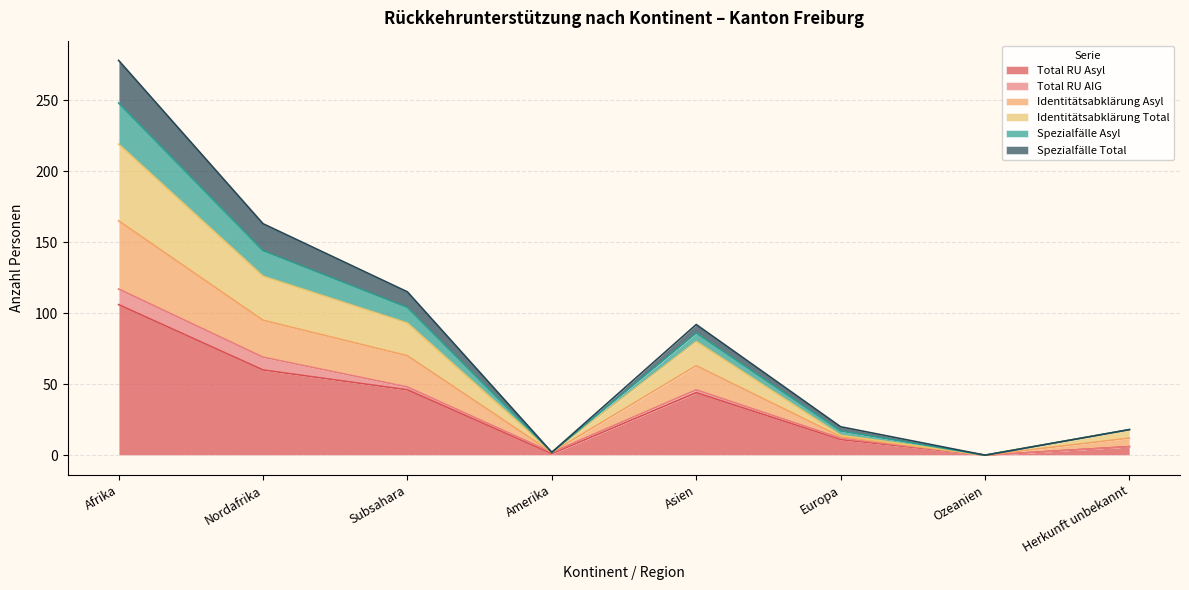

At which category does the chart reach its peak across all series?

Afrika